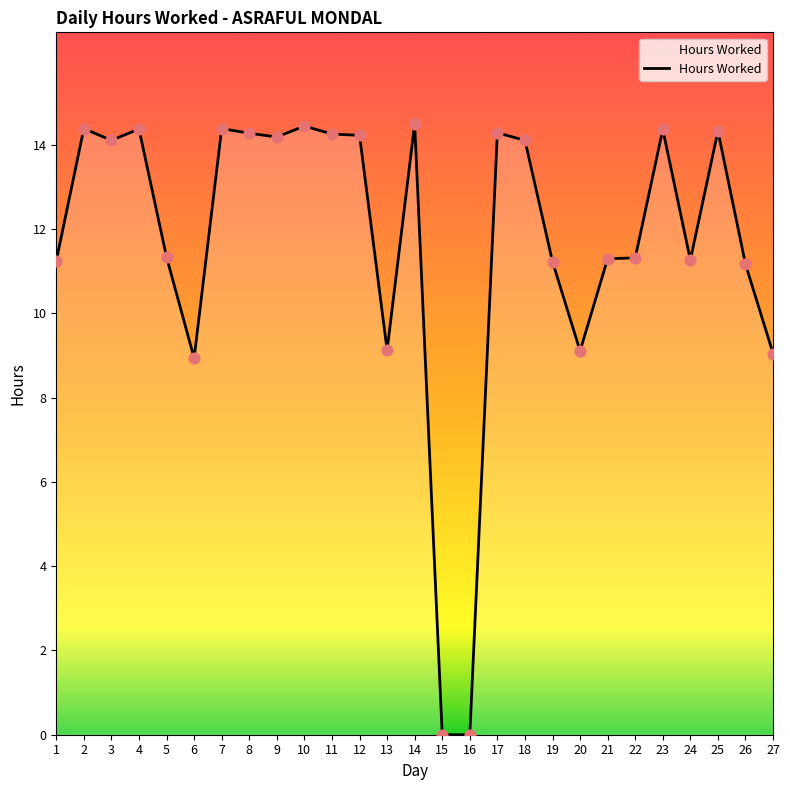

What is the change in value from 18 to 23?

+0.3